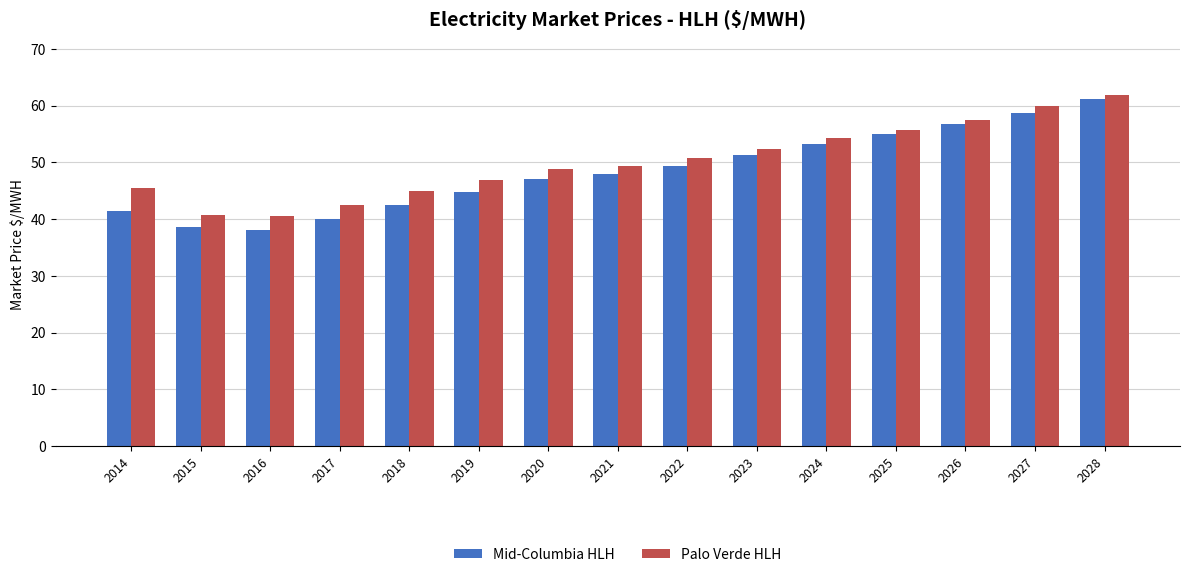

What is the difference between the Palo Verde HLH values at 2026 and 2027?

2.5